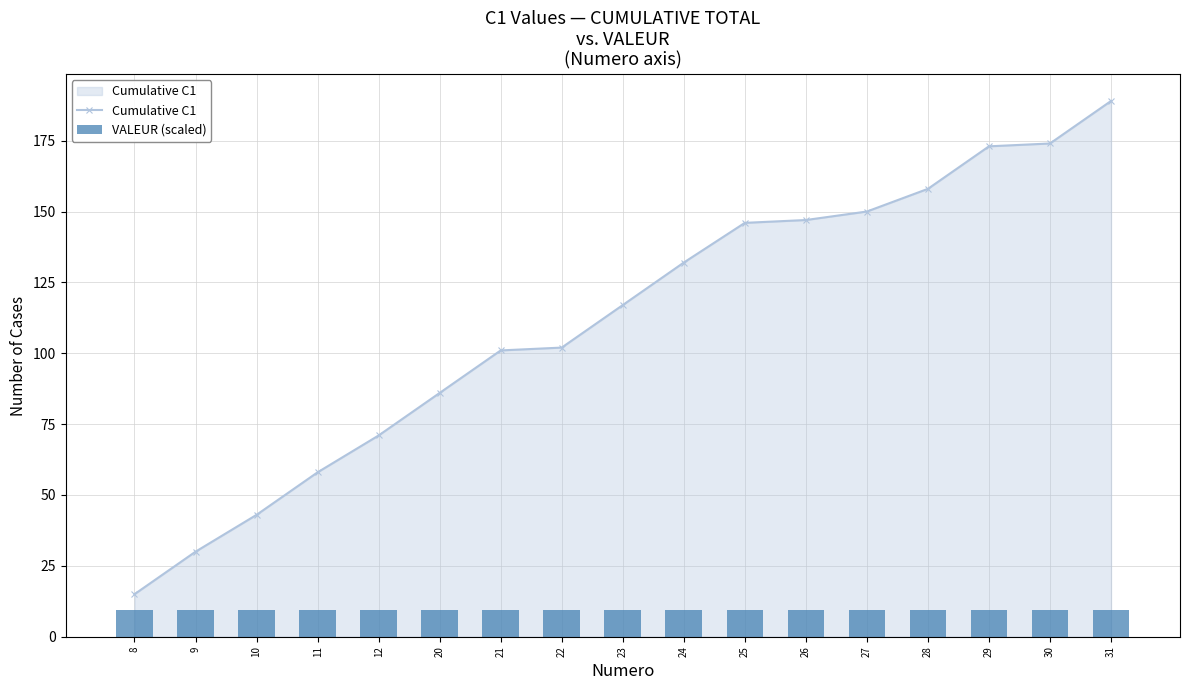

The value of VALEUR (scaled) at 23 is 5.2. True or false?

False